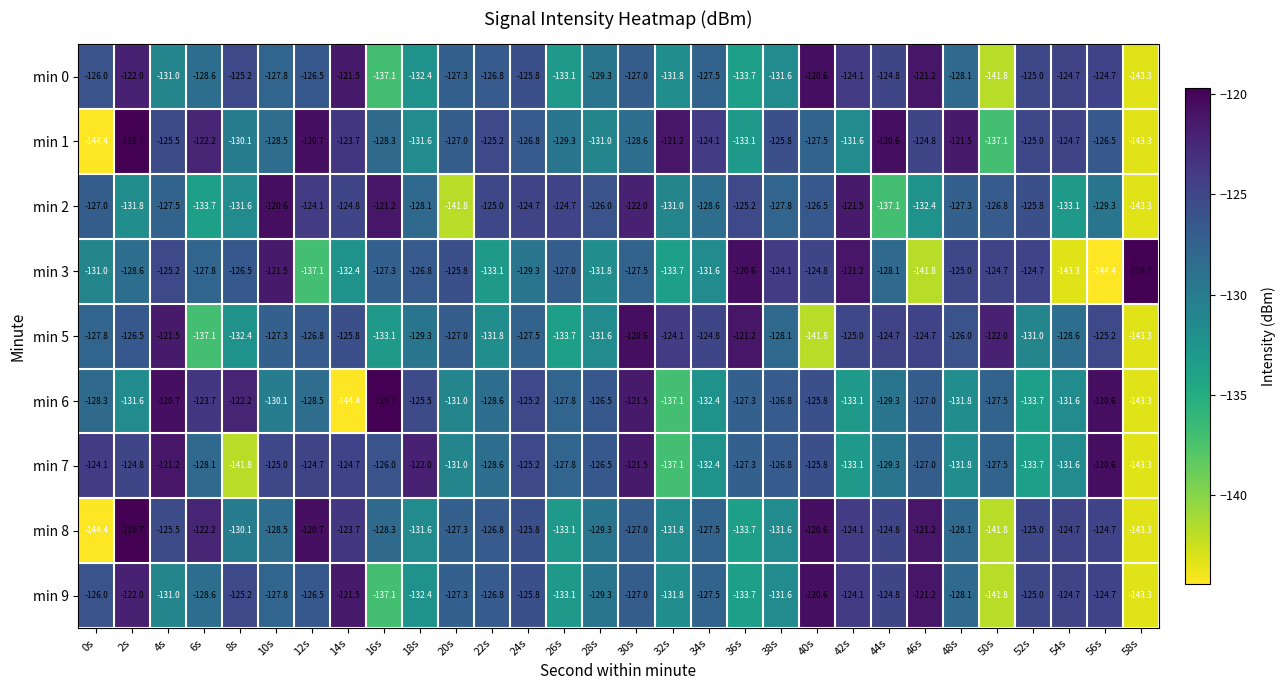

What is the difference between the maximum and minimum values in the min 2 series?

22.7